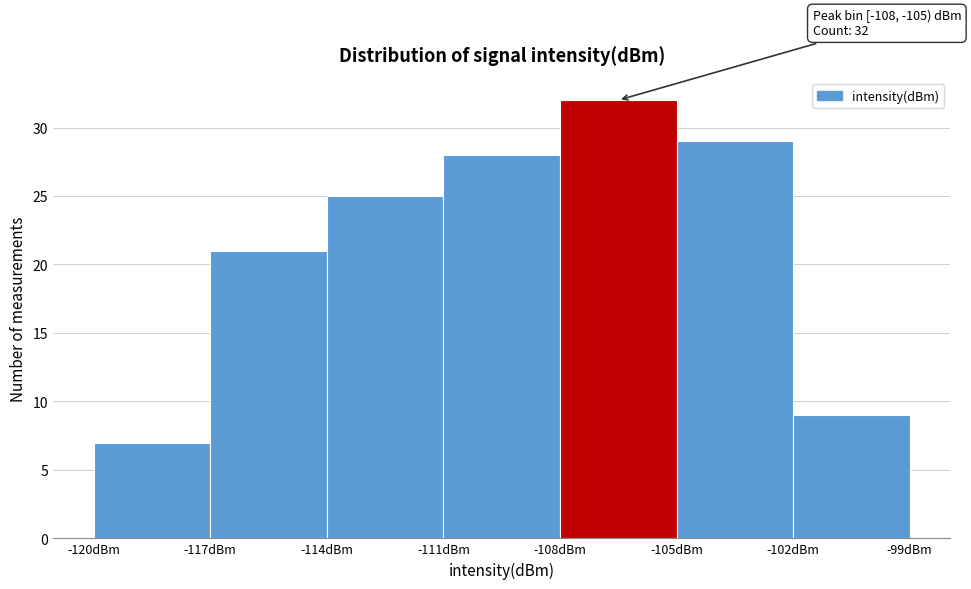

Over which range of the x-axis is the bar tallest?

-108 to -105